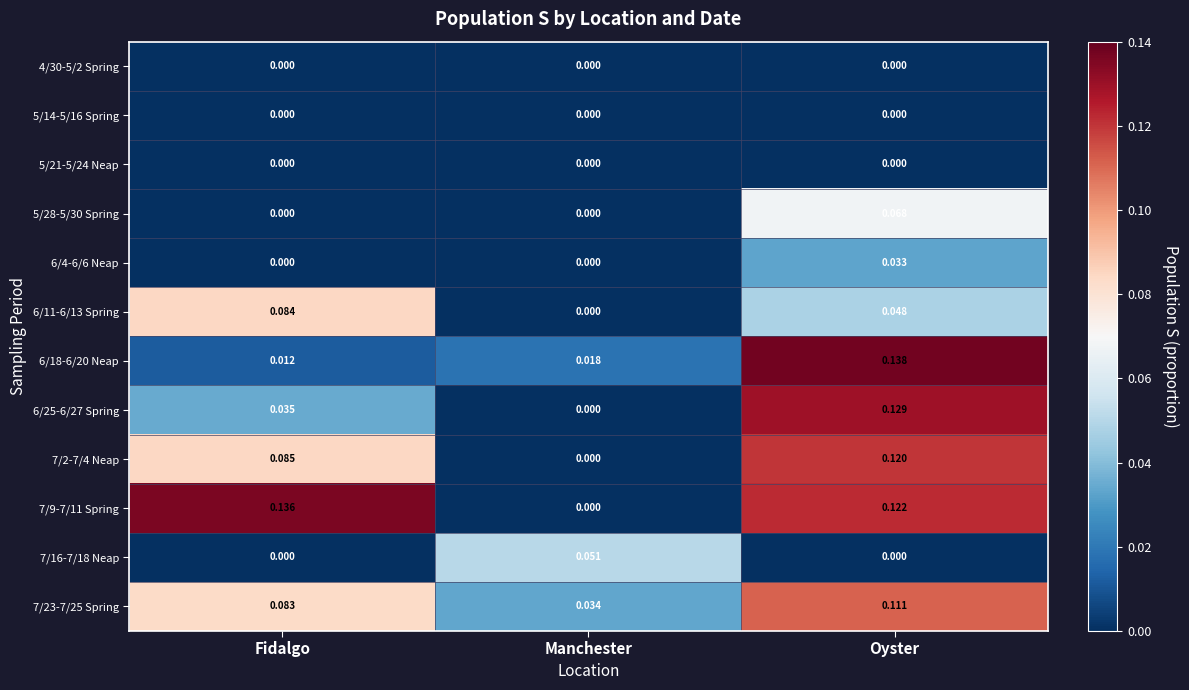

How many series are shown in this chart?

12